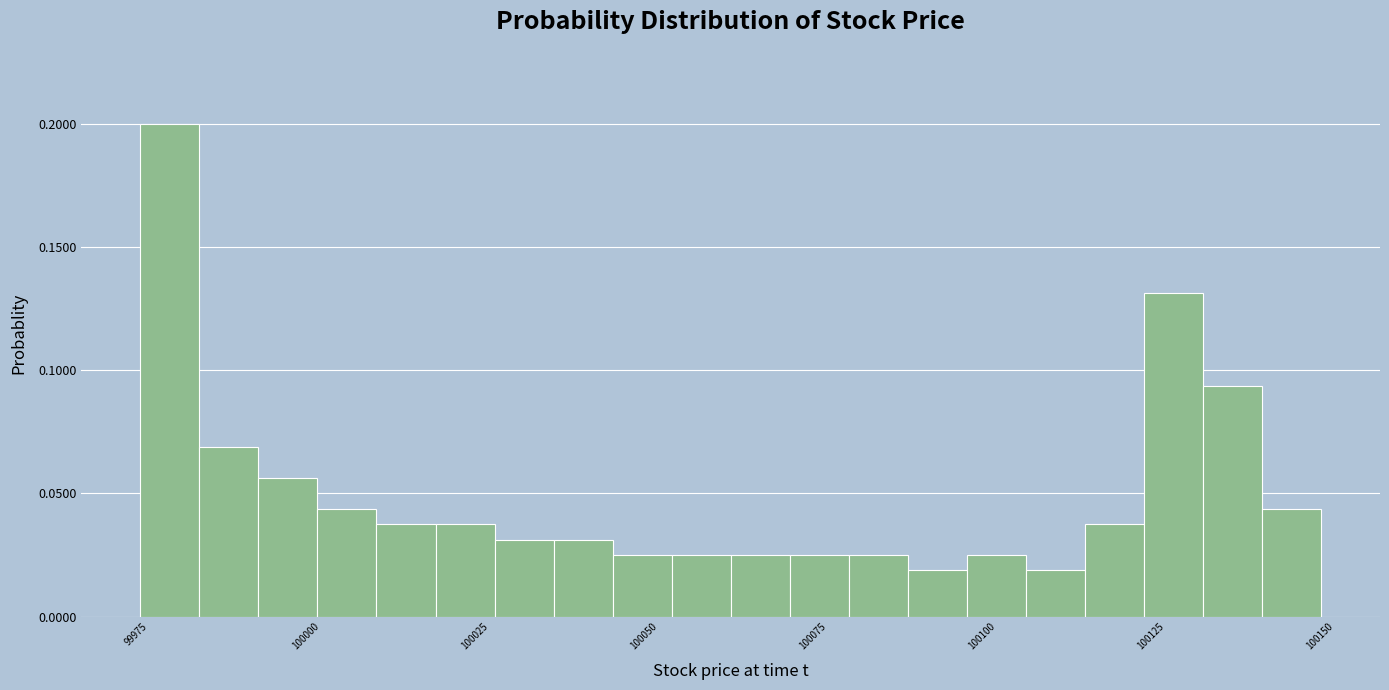

Read against the x-axis, roughly where is the centre of the tallest bar?

99980